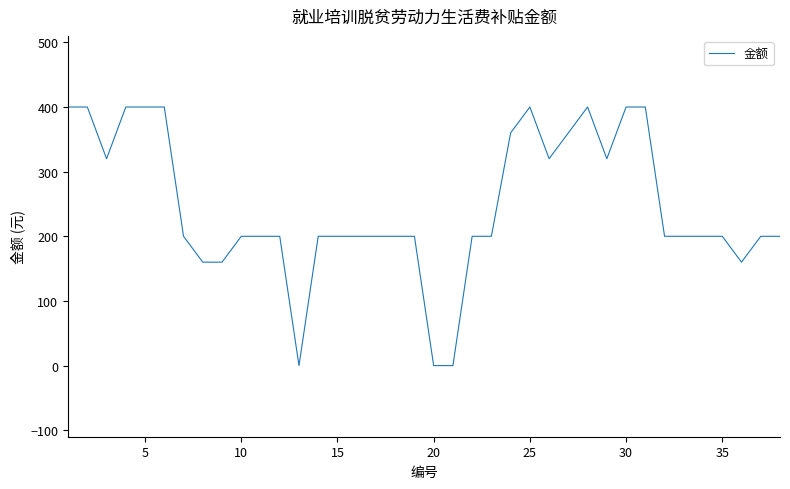

What is the difference between the maximum and minimum values?

400